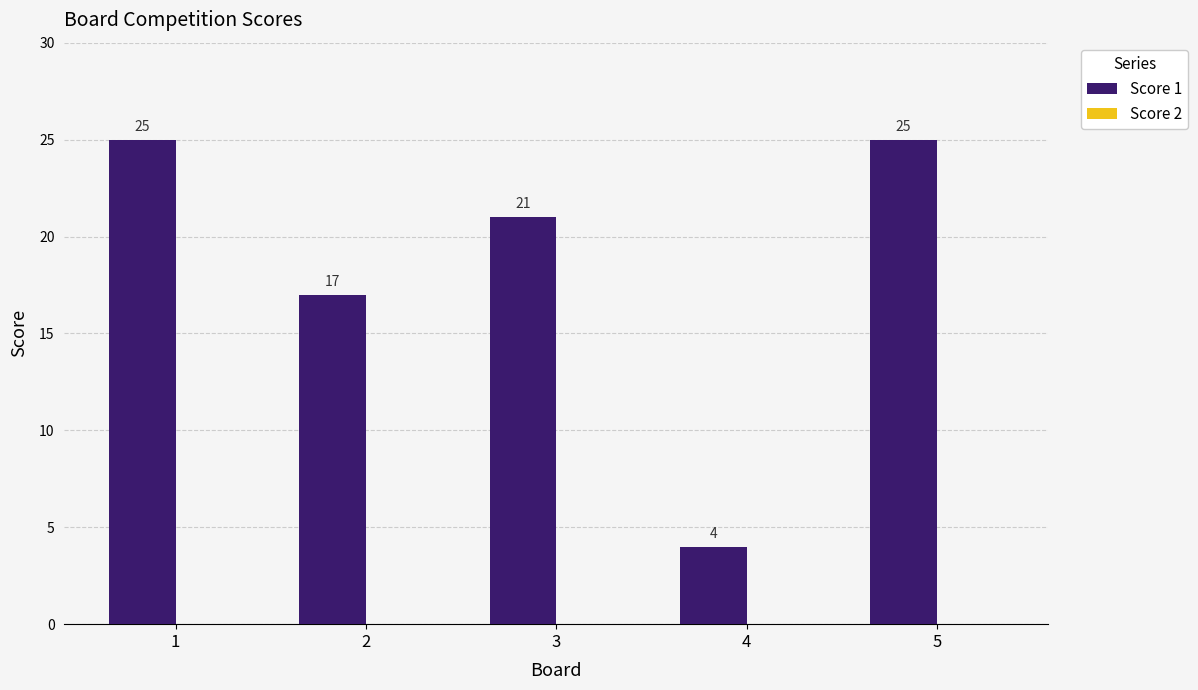

Reading left to right, transcribe all the data shown in this chart.

1=25	2=17	3=21	4=4	5=25